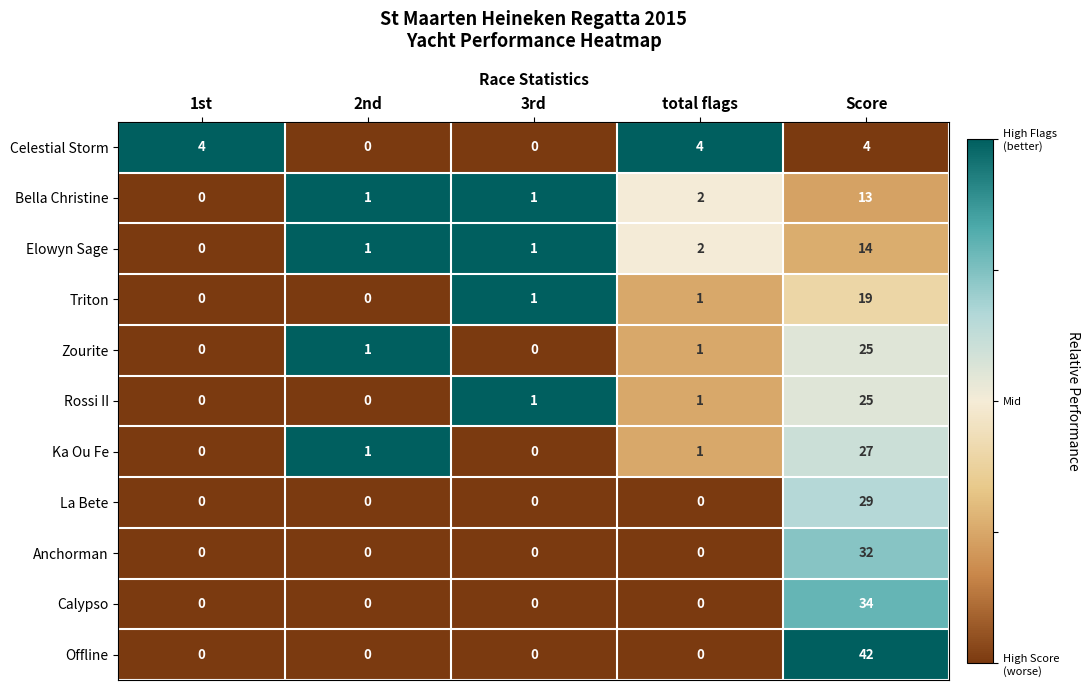

What is the maximum value shown in the chart?

42